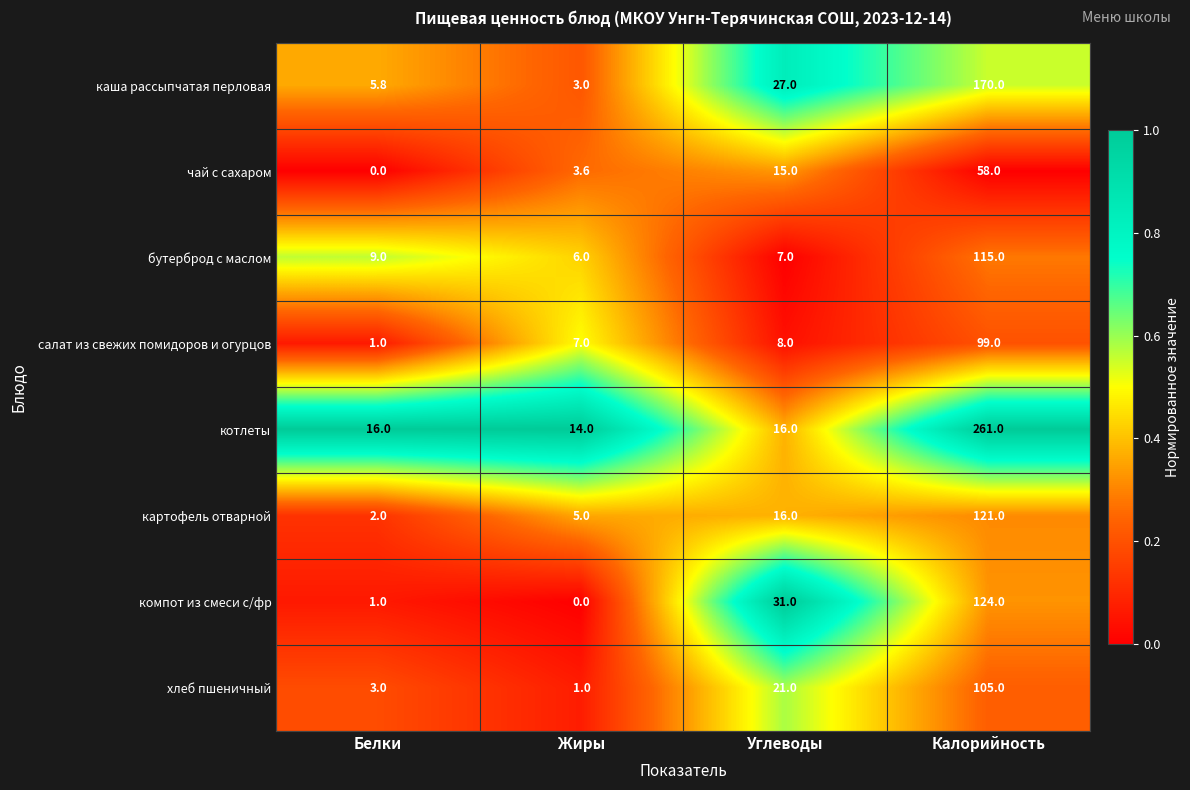

Which label corresponds to the largest value in the chart?

Калорийность